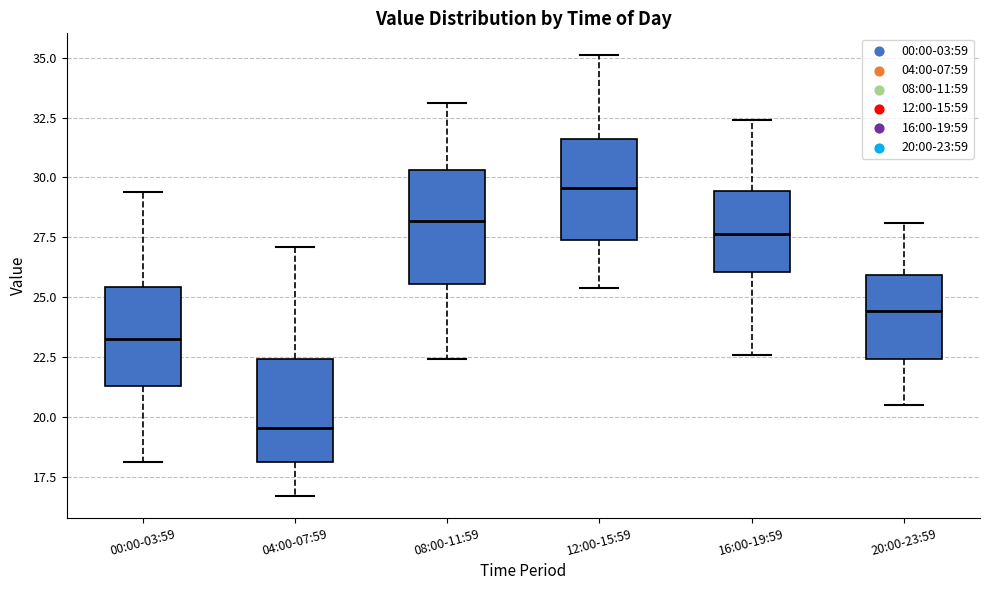

Which box has the lowest median line?

04:00-07:59